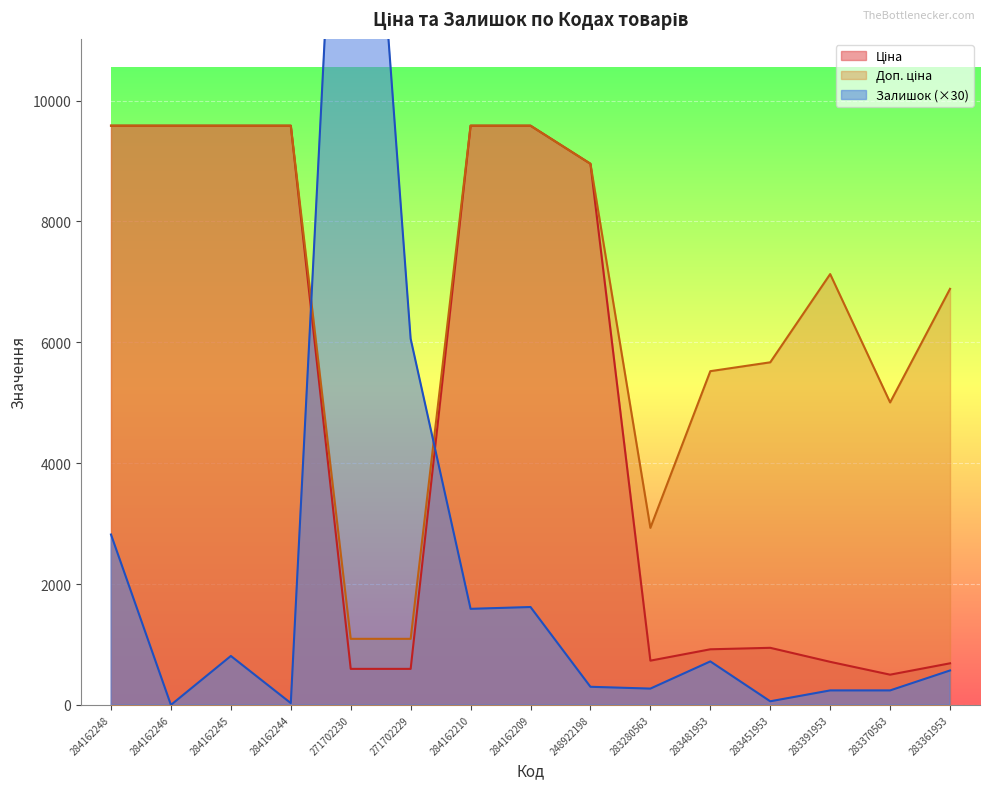

List the series in order of their overall mean, lowest first.

Залишок, Ціна, Доп. ціна